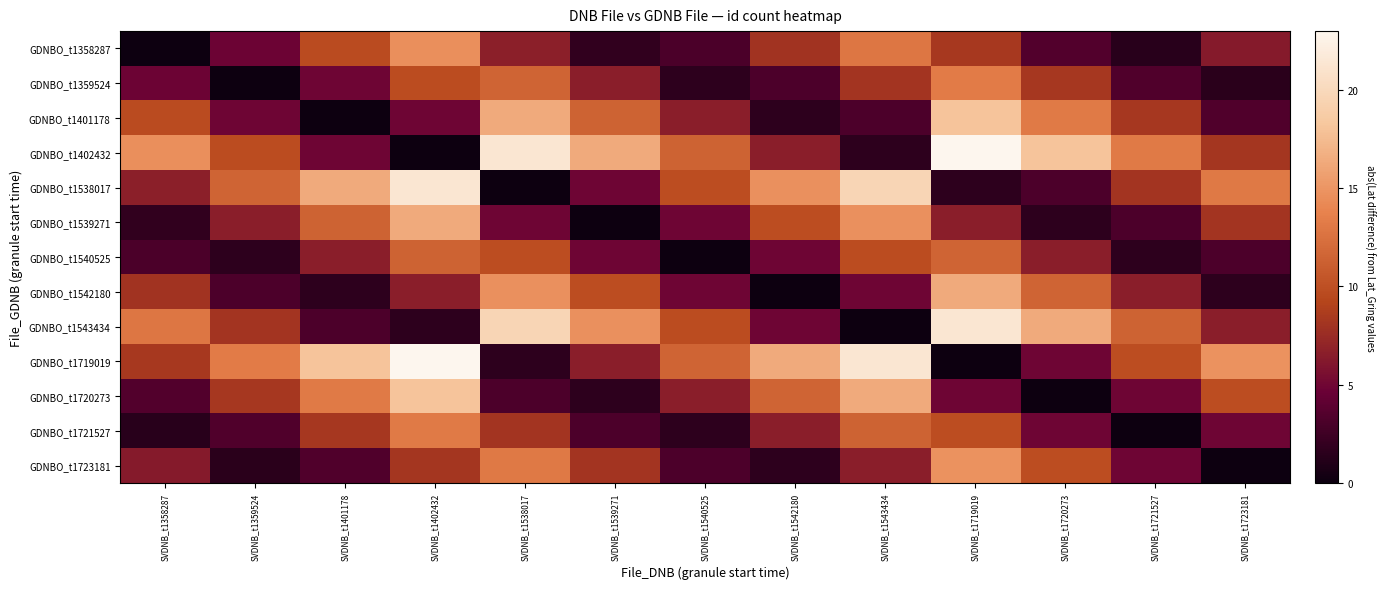

Count the number of categories in the chart.

13